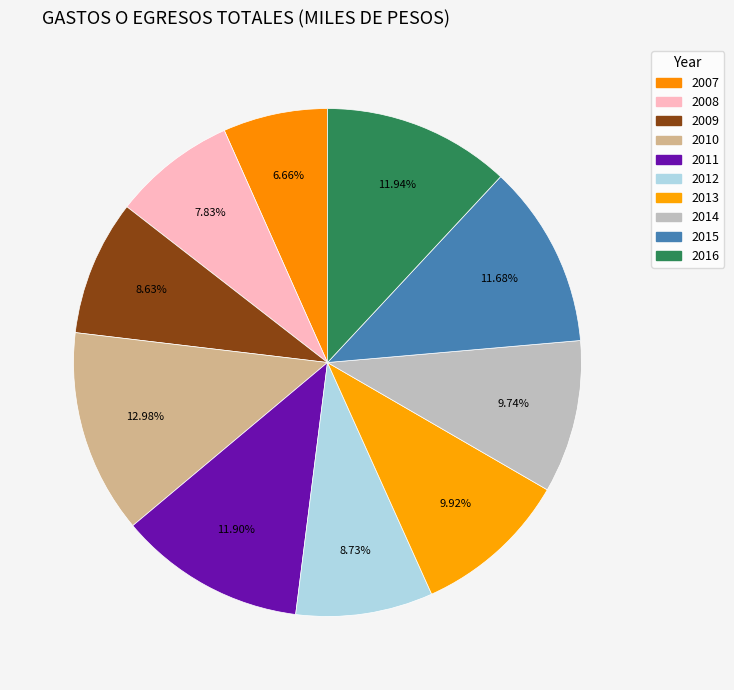

Is 2011 the majority of the pie?

No